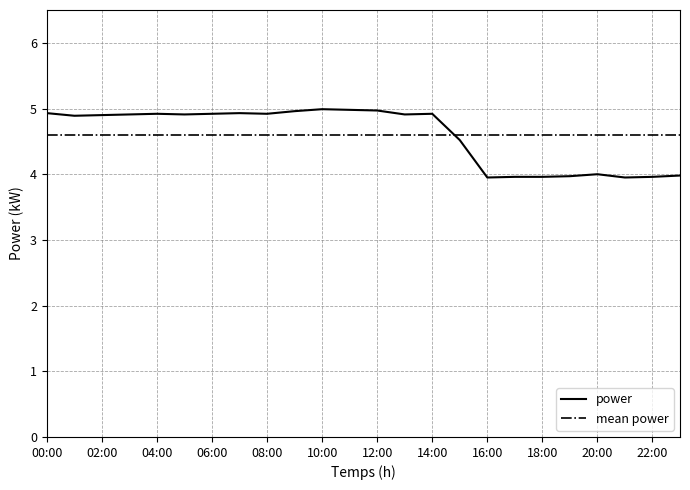

What is the value of the 19th point from the left?

4.0